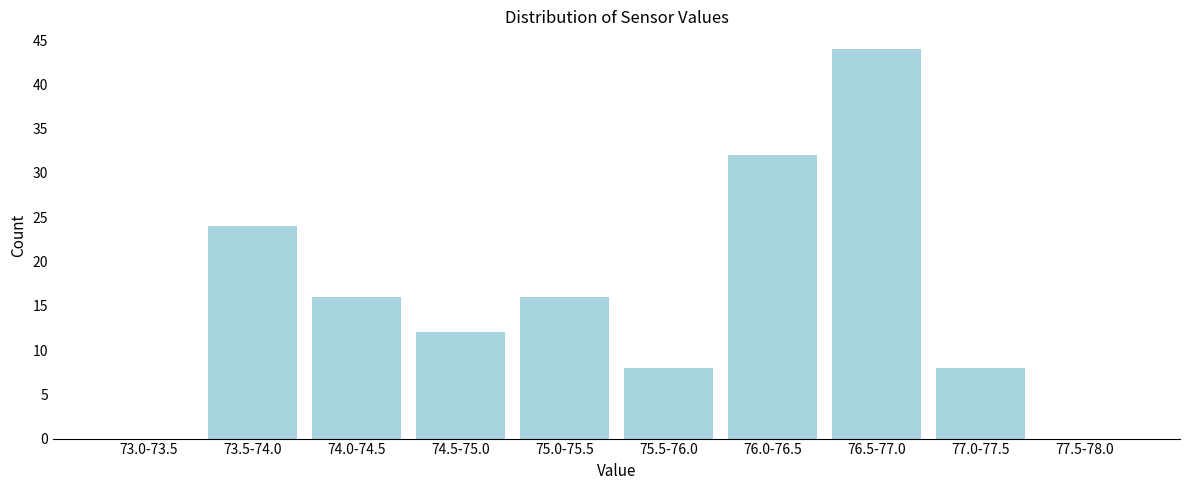

Reading left to right, transcribe all the data shown in this chart.

73.0-73.5=0	73.5-74.0=24	74.0-74.5=16	74.5-75.0=12	75.0-75.5=16	75.5-76.0=8	76.0-76.5=32	76.5-77.0=44	77.0-77.5=8	77.5-78.0=0